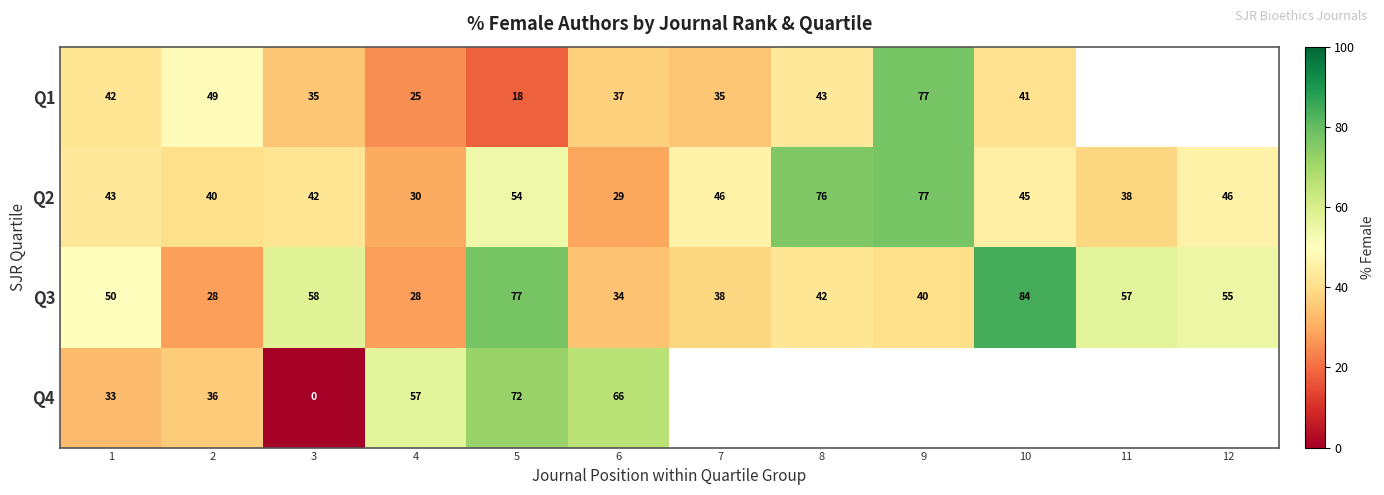

At which category does the chart reach its peak across all series?

10